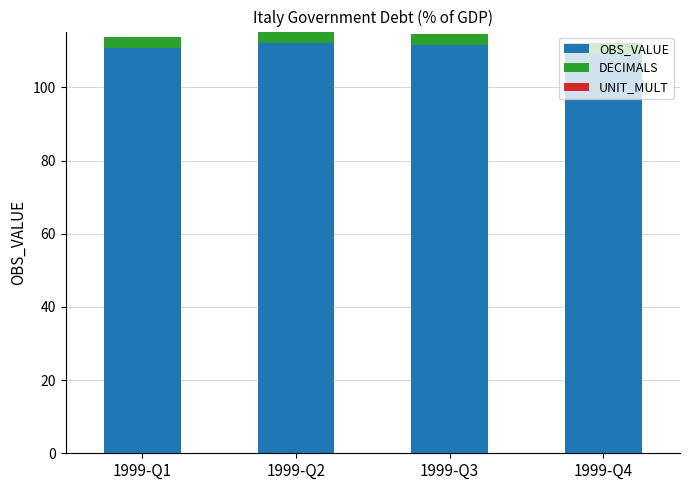

What is the lowest value of the OBS_VALUE series?

109.1